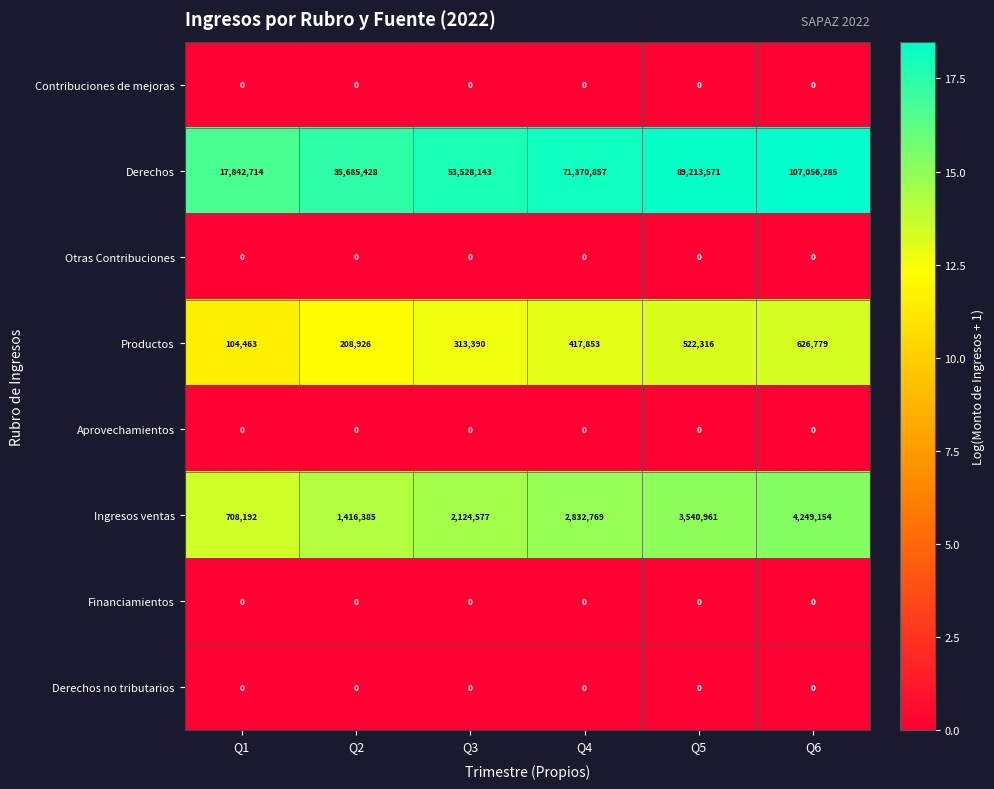

What is the greatest value displayed?

107056285